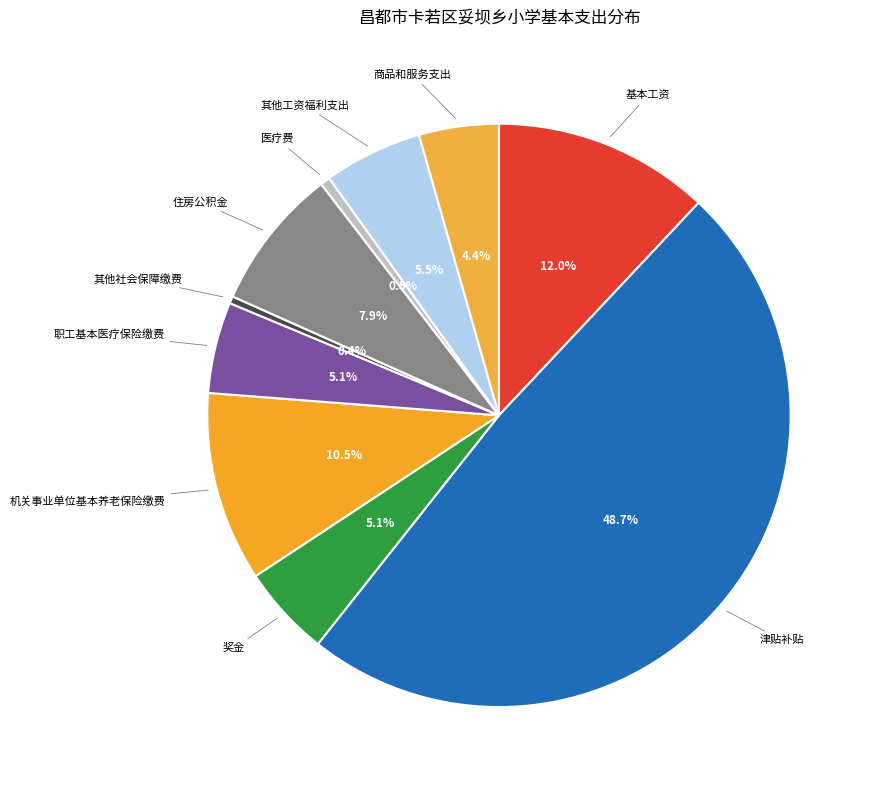

How many slices are in this pie chart?

10